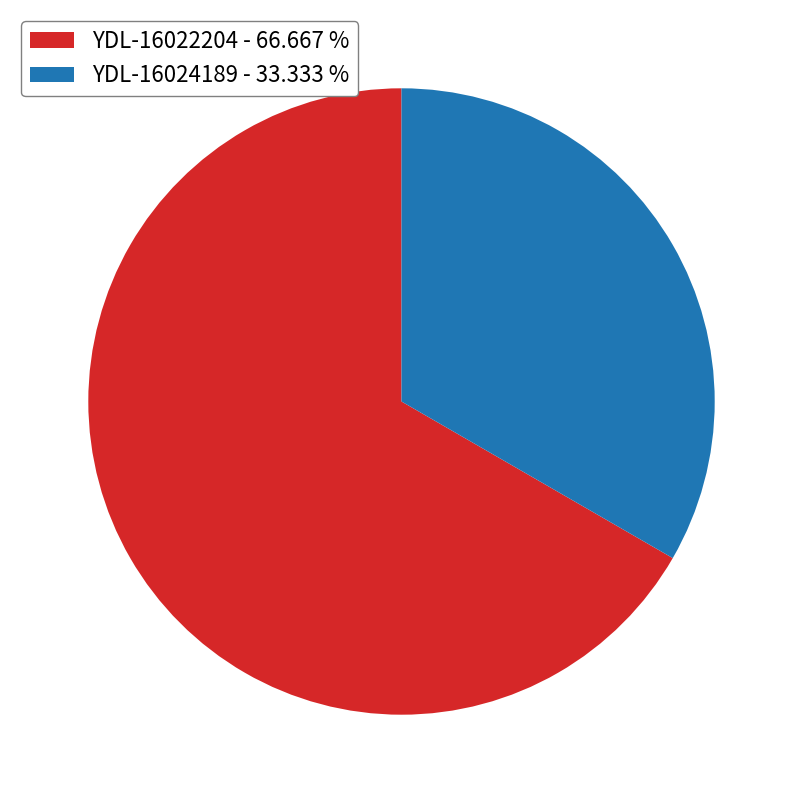

Is it true that YDL-16022204 is 73% of the pie?

False